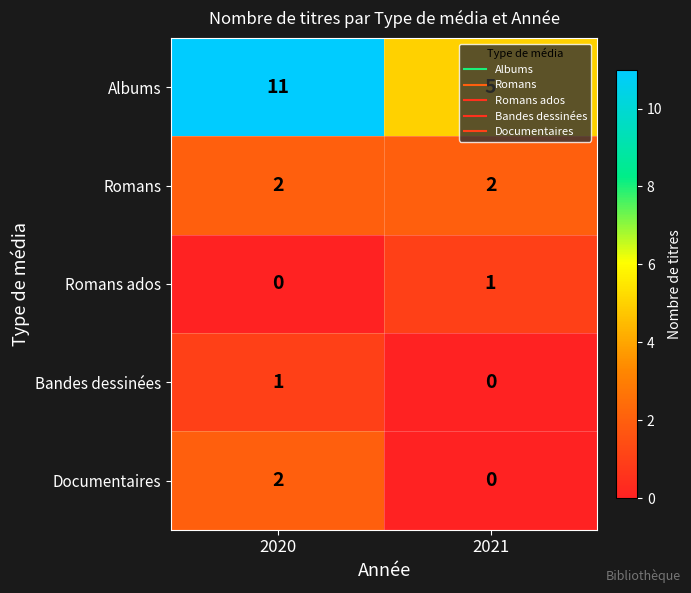

What is the sum of the Romans values at 2020 and 2021?

4